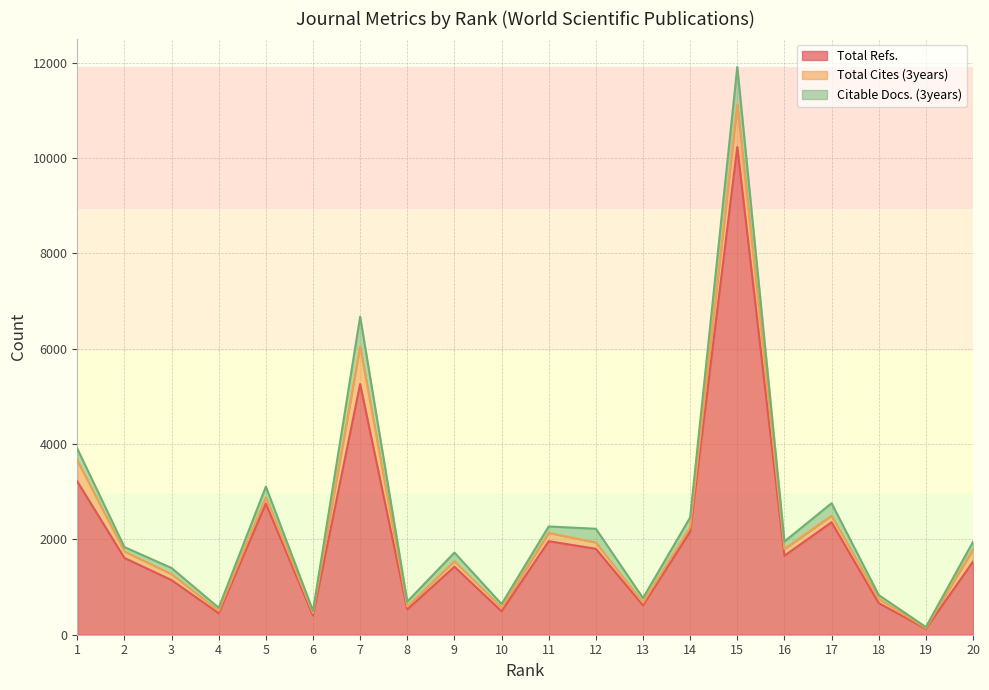

Where does the Citable Docs. (3years) series first go above 157?

1